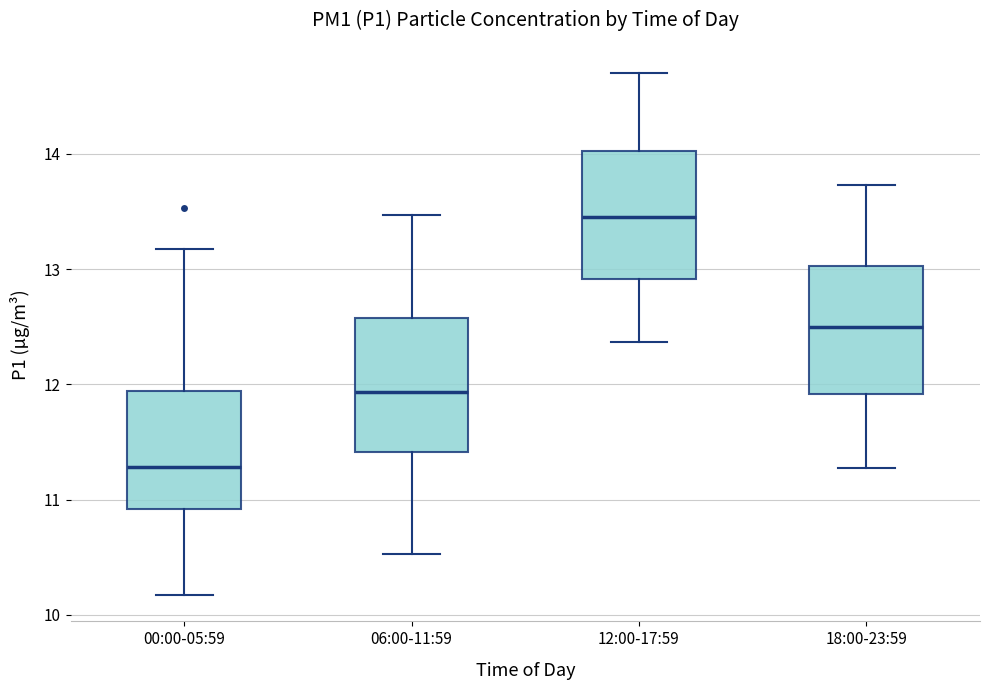

Reading left to right, read every box against the y-axis: the position of its median line, the range the box covers, and the ends of its whiskers. The values are not printed on the chart, so give them approximately, as read against the axis.

00:00-05:59: median 11.3, box 10.9 to 11.9, whiskers 10.2 to 13.2
06:00-11:59: median 11.9, box 11.4 to 12.6, whiskers 10.5 to 13.5
12:00-17:59: median 13.5, box 12.9 to 14.0, whiskers 12.4 to 14.7
18:00-23:59: median 12.5, box 11.9 to 13.0, whiskers 11.3 to 13.7